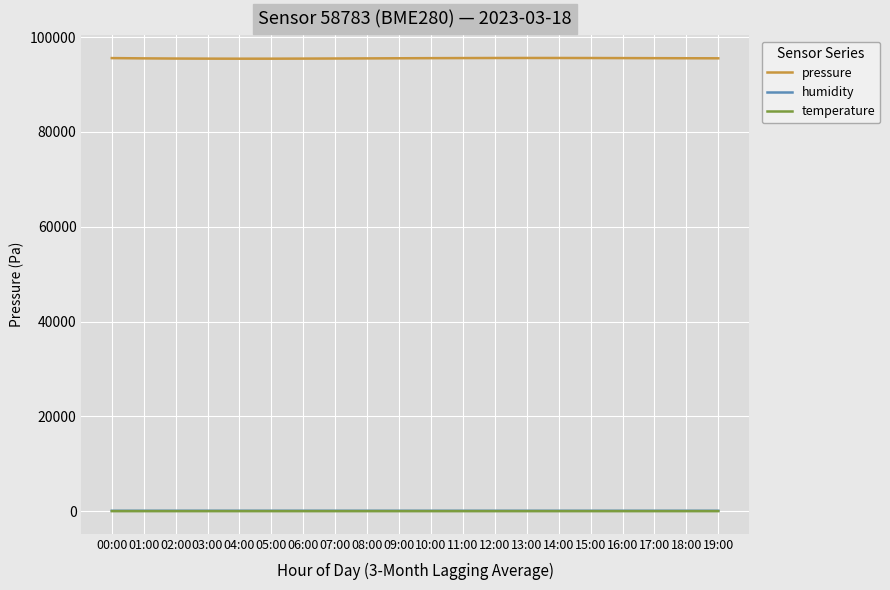

What is the greatest value displayed?

95601.2